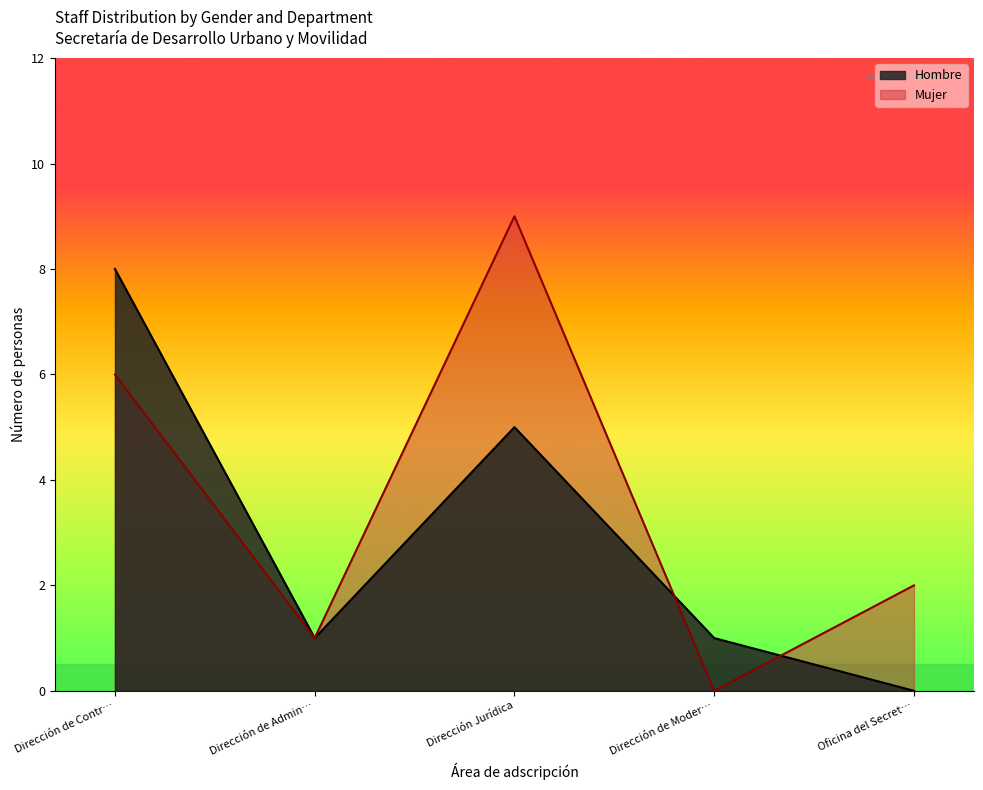

Which category has the lowest value in the Hombre series?

Oficina del Secret…